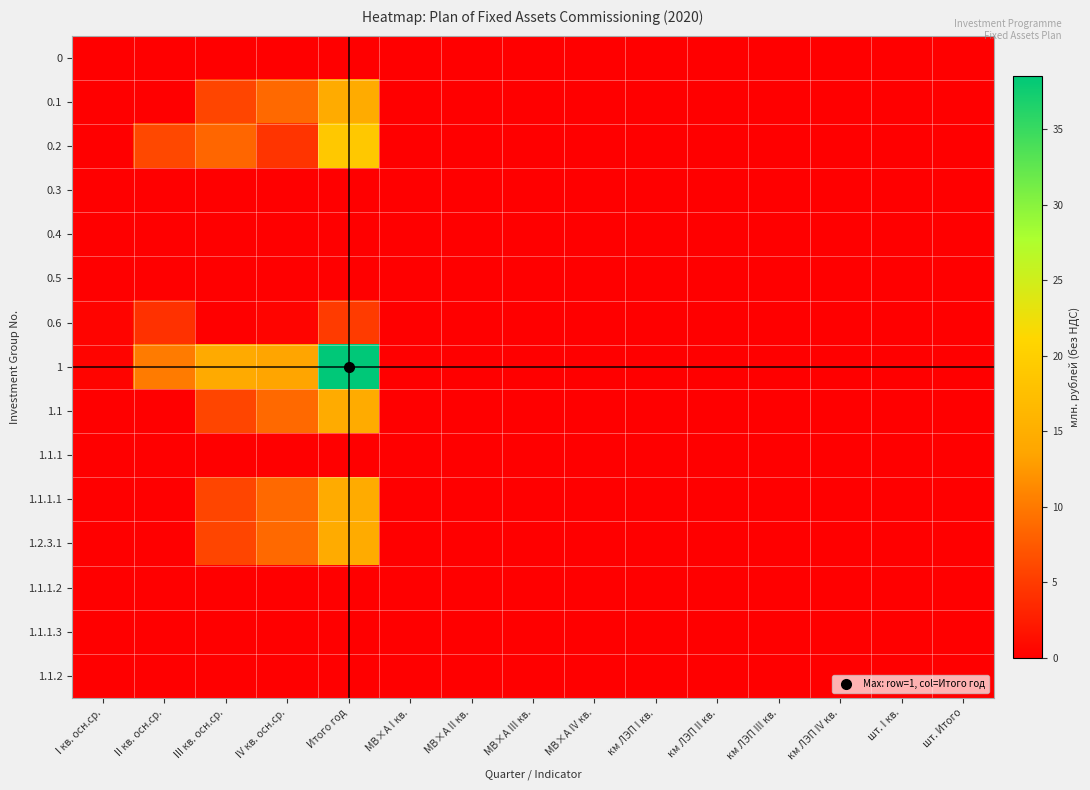

Count the number of categories in the chart.

15